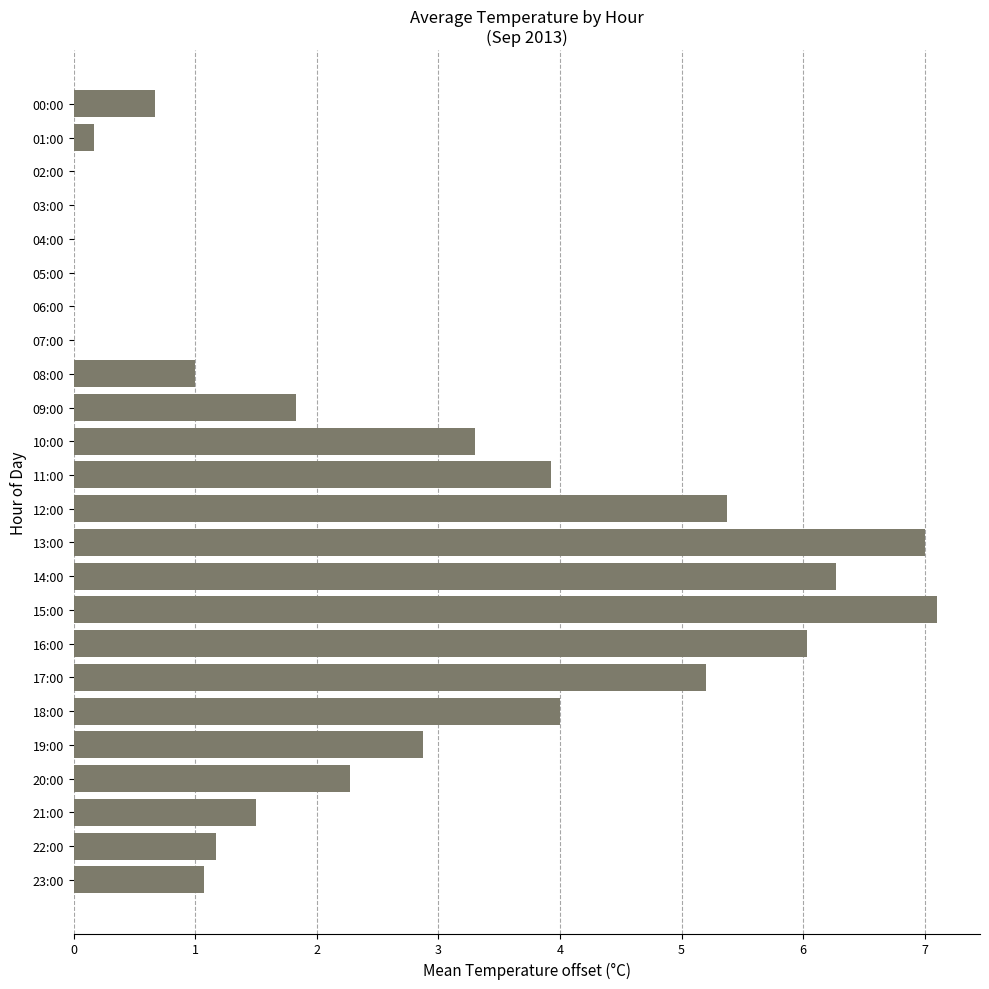

The value at 23:00 is 0.3. True or false?

False